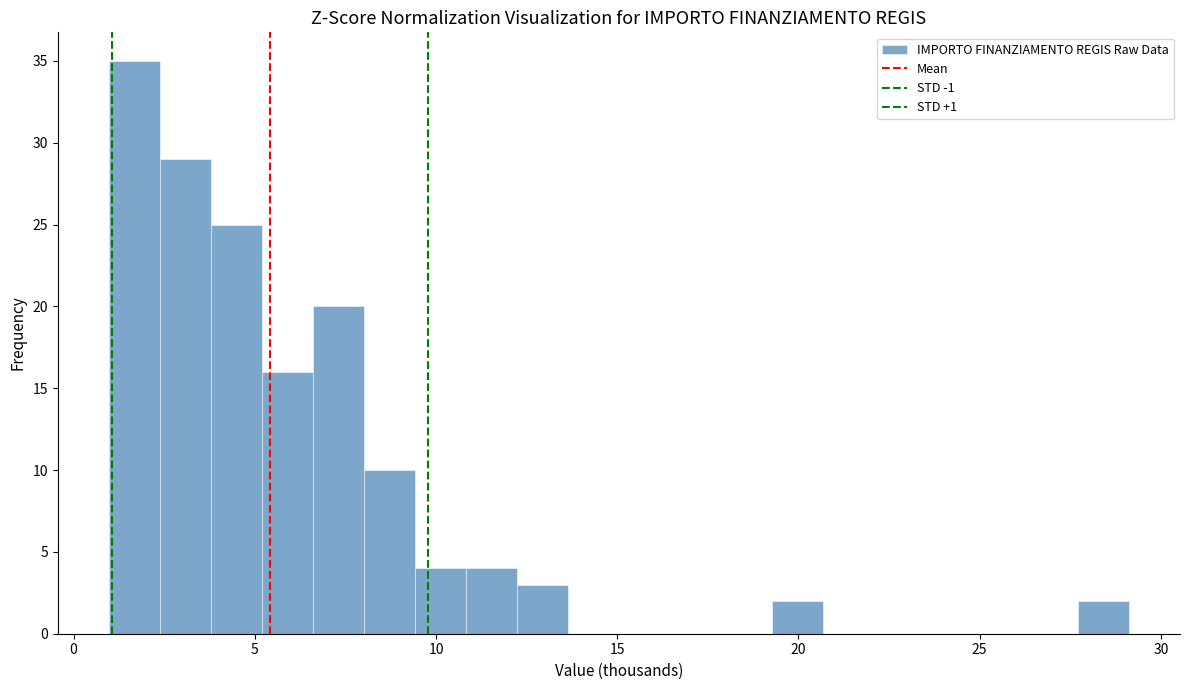

Read against the x-axis, roughly where is the centre of the tallest bar?

1.5